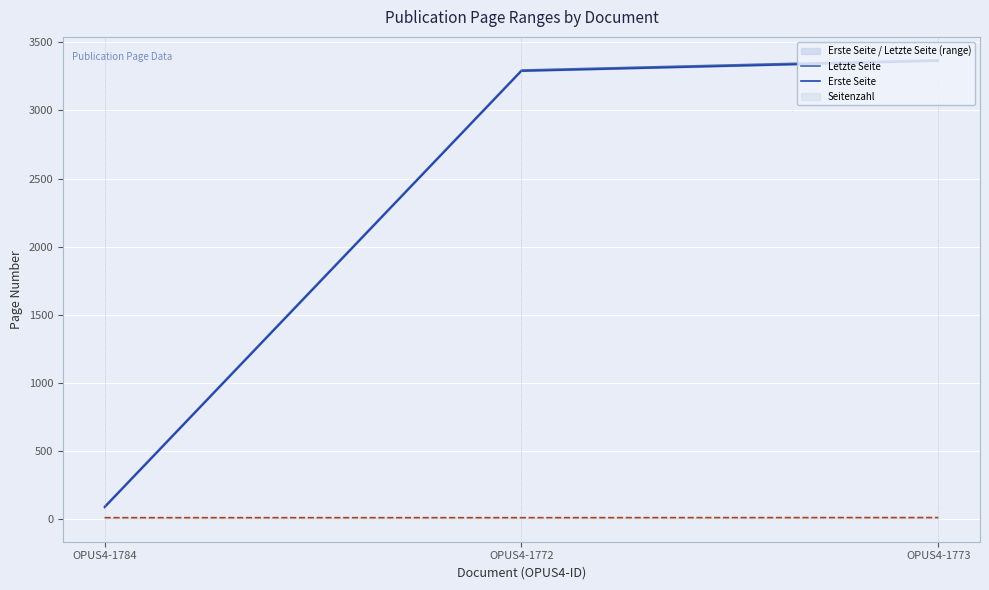

Reading left to right, transcribe all the data shown in this chart.

Letzte Seite: OPUS4-1784=91	OPUS4-1772=3297	OPUS4-1773=3372
Erste Seite: OPUS4-1784=83	OPUS4-1772=3289	OPUS4-1773=3363